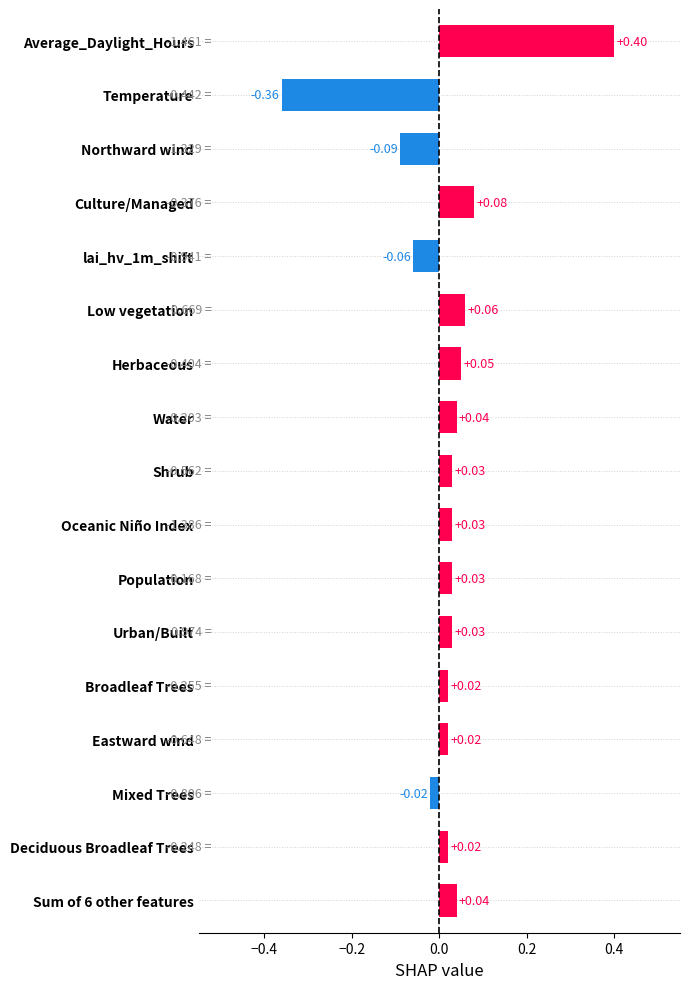

How many data points are less than 0?

4